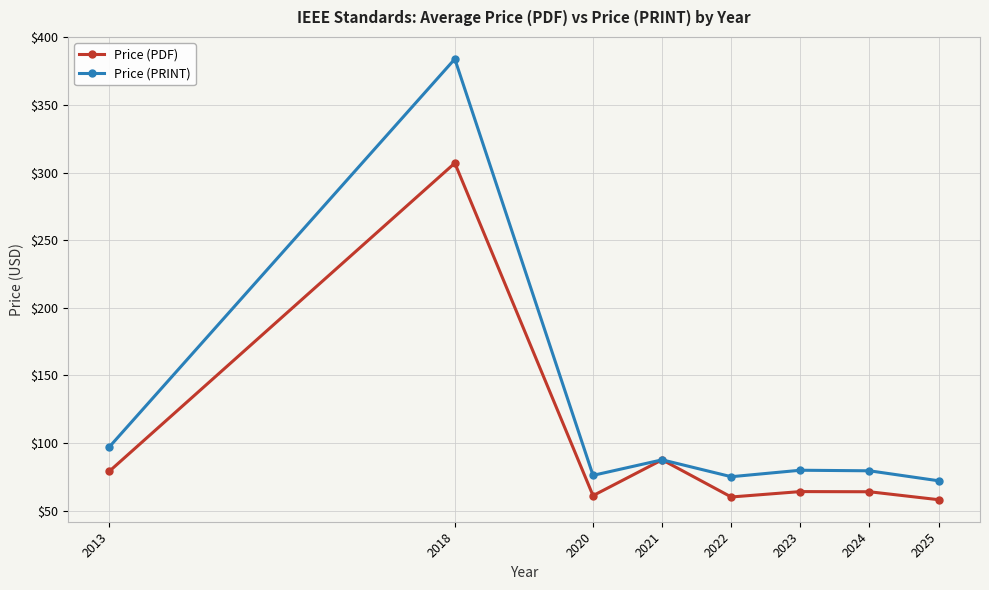

Rank the series by their maximum value, from lowest to highest.

Price (PDF), Price (PRINT)